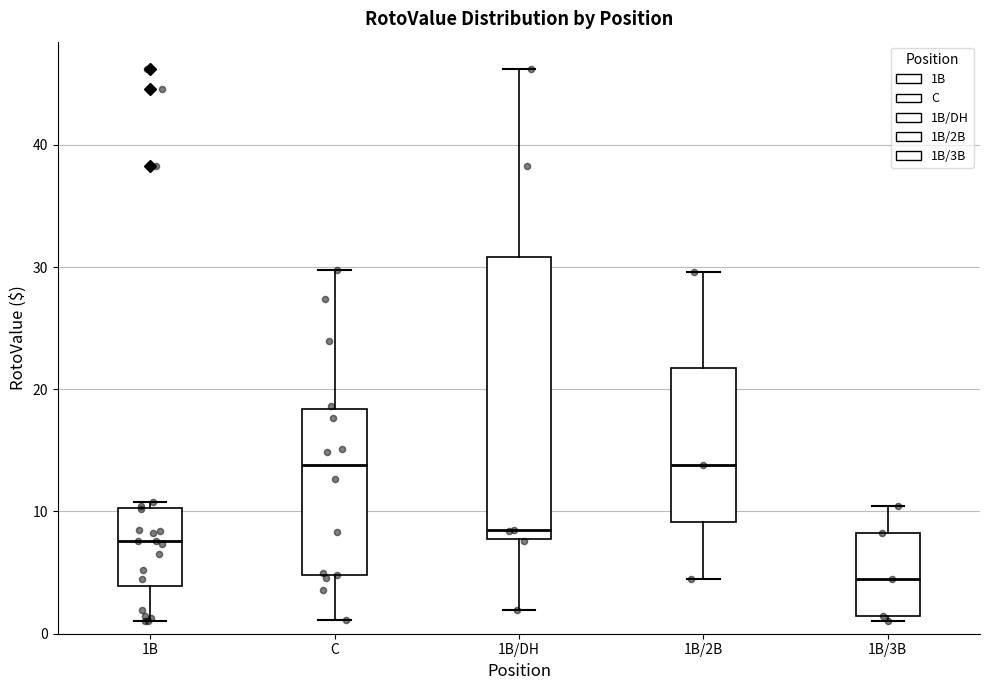

Which box is the tallest, from its lower edge to its upper edge?

1B/DH